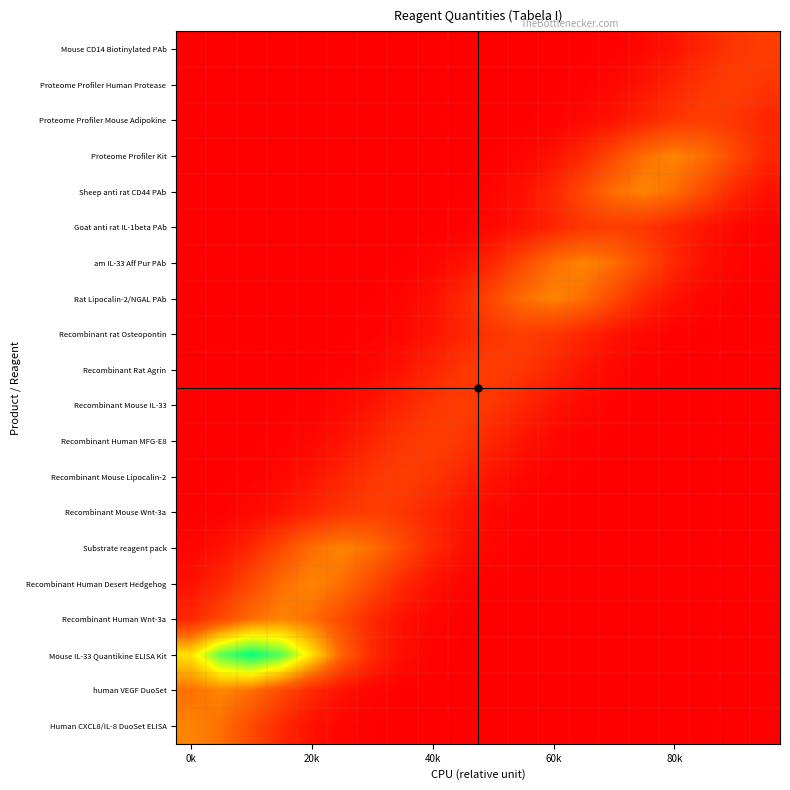

Reading right to left, extract all data points from this chart.

Mouse CD14 Biotinylated PAb: 1.0	0.9	0.6	0.3	0.1	0.0	0.0	0.0	0.0	0.0	0.0	0.0	0.0	0.0	0.0	0.0	0.0	0.0	0.0	0.0
Proteome Profiler Human Protease: 0.9	1.0	0.9	0.6	0.3	0.1	0.0	0.0	0.0	0.0	0.0	0.0	0.0	0.0	0.0	0.0	0.0	0.0	0.0	0.0
Proteome Profiler Mouse Adipokine: 0.6	0.9	1.0	0.9	0.6	0.3	0.1	0.0	0.0	0.0	0.0	0.0	0.0	0.0	0.0	0.0	0.0	0.0	0.0	0.0
Proteome Profiler Kit: 0.6	1.2	1.8	2.0	1.8	1.2	0.6	0.3	0.1	0.0	0.0	0.0	0.0	0.0	0.0	0.0	0.0	0.0	0.0	0.0
Sheep anti rat CD44 PAb: 0.3	0.6	1.2	1.8	2.0	1.8	1.2	0.6	0.3	0.1	0.0	0.0	0.0	0.0	0.0	0.0	0.0	0.0	0.0	0.0
Goat anti rat IL-1beta PAb: 0.0	0.1	0.3	0.6	0.9	1.0	0.9	0.6	0.3	0.1	0.0	0.0	0.0	0.0	0.0	0.0	0.0	0.0	0.0	0.0
am IL-33 Aff Pur PAb: 0.0	0.1	0.3	0.6	1.2	1.8	2.0	1.8	1.2	0.6	0.3	0.1	0.0	0.0	0.0	0.0	0.0	0.0	0.0	0.0
Rat Lipocalin-2/NGAL PAb: 0.0	0.0	0.1	0.3	0.6	1.2	1.8	2.0	1.8	1.2	0.6	0.3	0.1	0.0	0.0	0.0	0.0	0.0	0.0	0.0
Recombinant rat Osteopontin: 0.0	0.0	0.0	0.0	0.1	0.3	0.6	0.9	1.0	0.9	0.6	0.3	0.1	0.0	0.0	0.0	0.0	0.0	0.0	0.0
Recombinant Rat Agrin: 0.0	0.0	0.0	0.0	0.0	0.1	0.3	0.6	0.9	1.0	0.9	0.6	0.3	0.1	0.0	0.0	0.0	0.0	0.0	0.0
Recombinant Mouse IL-33: 0.0	0.0	0.0	0.0	0.0	0.0	0.1	0.3	0.6	0.9	1.0	0.9	0.6	0.3	0.1	0.0	0.0	0.0	0.0	0.0
Recombinant Human MFG-E8: 0.0	0.0	0.0	0.0	0.0	0.0	0.0	0.1	0.3	0.6	0.9	1.0	0.9	0.6	0.3	0.1	0.0	0.0	0.0	0.0
Recombinant Mouse Lipocalin-2: 0.0	0.0	0.0	0.0	0.0	0.0	0.0	0.0	0.1	0.3	0.6	0.9	1.0	0.9	0.6	0.3	0.1	0.0	0.0	0.0
Recombinant Mouse Wnt-3a: 0.0	0.0	0.0	0.0	0.0	0.0	0.0	0.0	0.0	0.1	0.3	0.6	0.9	1.0	0.9	0.6	0.3	0.1	0.0	0.0
Substrate reagent pack: 0.0	0.0	0.0	0.0	0.0	0.0	0.0	0.0	0.0	0.1	0.3	0.6	1.2	1.8	2.0	1.8	1.2	0.6	0.3	0.1
Recombinant Human Desert Hedgehog: 0.0	0.0	0.0	0.0	0.0	0.0	0.0	0.0	0.0	0.0	0.1	0.3	0.6	1.2	1.8	2.0	1.8	1.2	0.6	0.3
Recombinant Human Wnt-3a: 0.0	0.0	0.0	0.0	0.0	0.0	0.0	0.0	0.0	0.0	0.0	0.1	0.3	0.6	1.2	1.8	2.0	1.8	1.2	0.6
Mouse IL-33 Quantikine ELISA Kit: 0.0	0.0	0.0	0.0	0.0	0.0	0.0	0.0	0.0	0.0	0.0	0.1	0.2	0.7	1.6	3.0	4.4	5.0	4.4	3.0
human VEGF DuoSet: 0.0	0.0	0.0	0.0	0.0	0.0	0.0	0.0	0.0	0.0	0.0	0.0	0.0	0.1	0.3	0.6	1.2	1.8	2.0	1.8
Human CXCL8/IL-8 DuoSet ELISA: 0.0	0.0	0.0	0.0	0.0	0.0	0.0	0.0	0.0	0.0	0.0	0.0	0.0	0.0	0.1	0.3	0.6	1.2	1.8	2.0